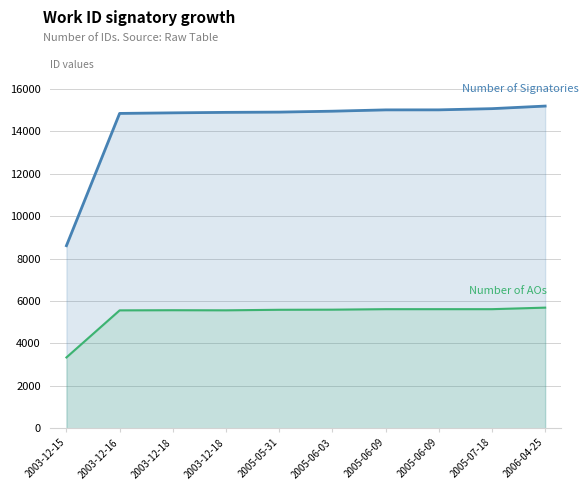

What is the label of the 4th point from the right?

2005-06-09